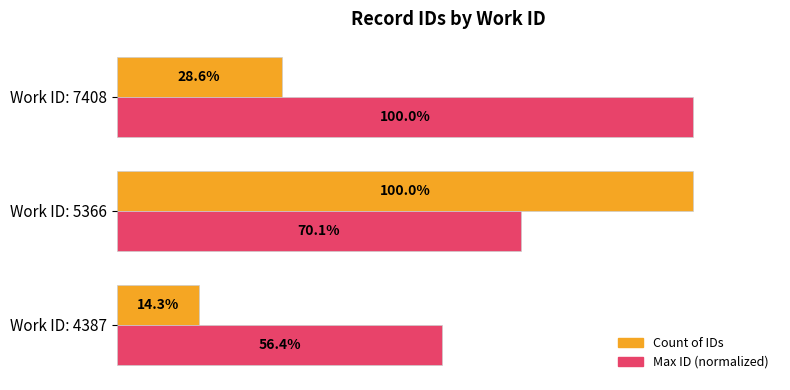

Rank the series by their average value, from highest to lowest.

Max ID (normalized), Count of IDs